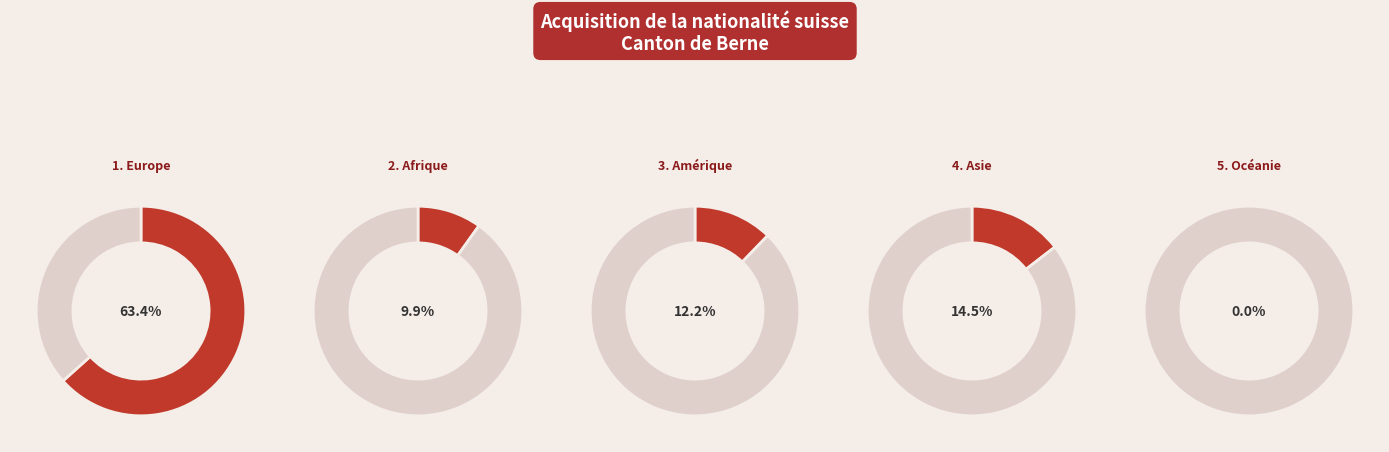

To the nearest percent, what is the combined percentage of Océanie and Amérique?

12%